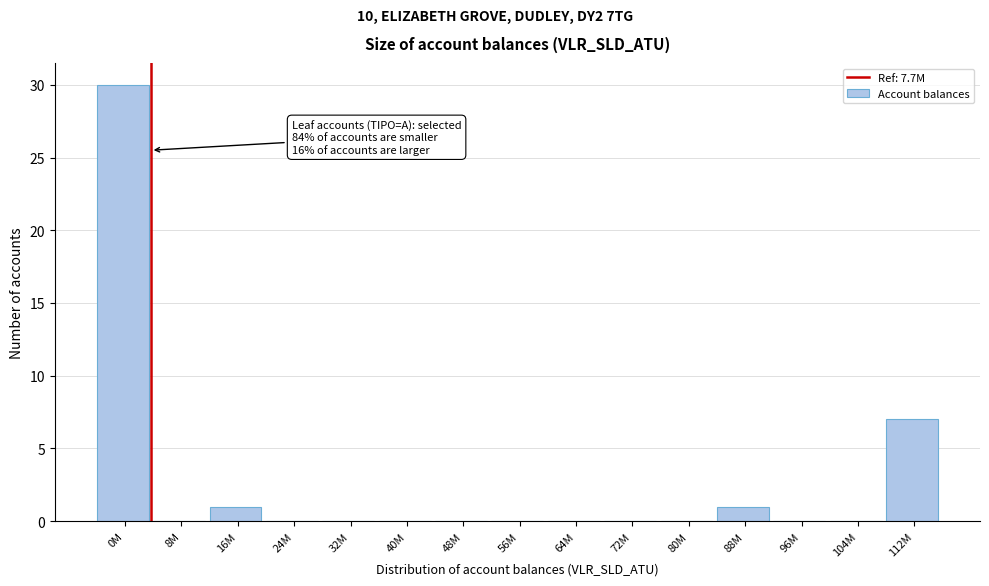

Reading left to right, what are all the values shown in this chart?

0M=30	8M=0	16M=1	24M=0	32M=0	40M=0	48M=0	56M=0	64M=0	72M=0	80M=0	88M=1	96M=0	104M=0	112M=7